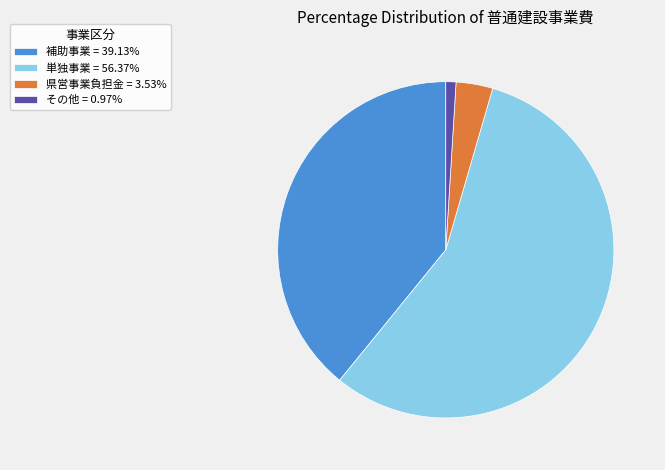

Approximately how many times larger is the value at 単独事業 = 56.37% compared to 県営事業負担金 = 3.53%?

16.0